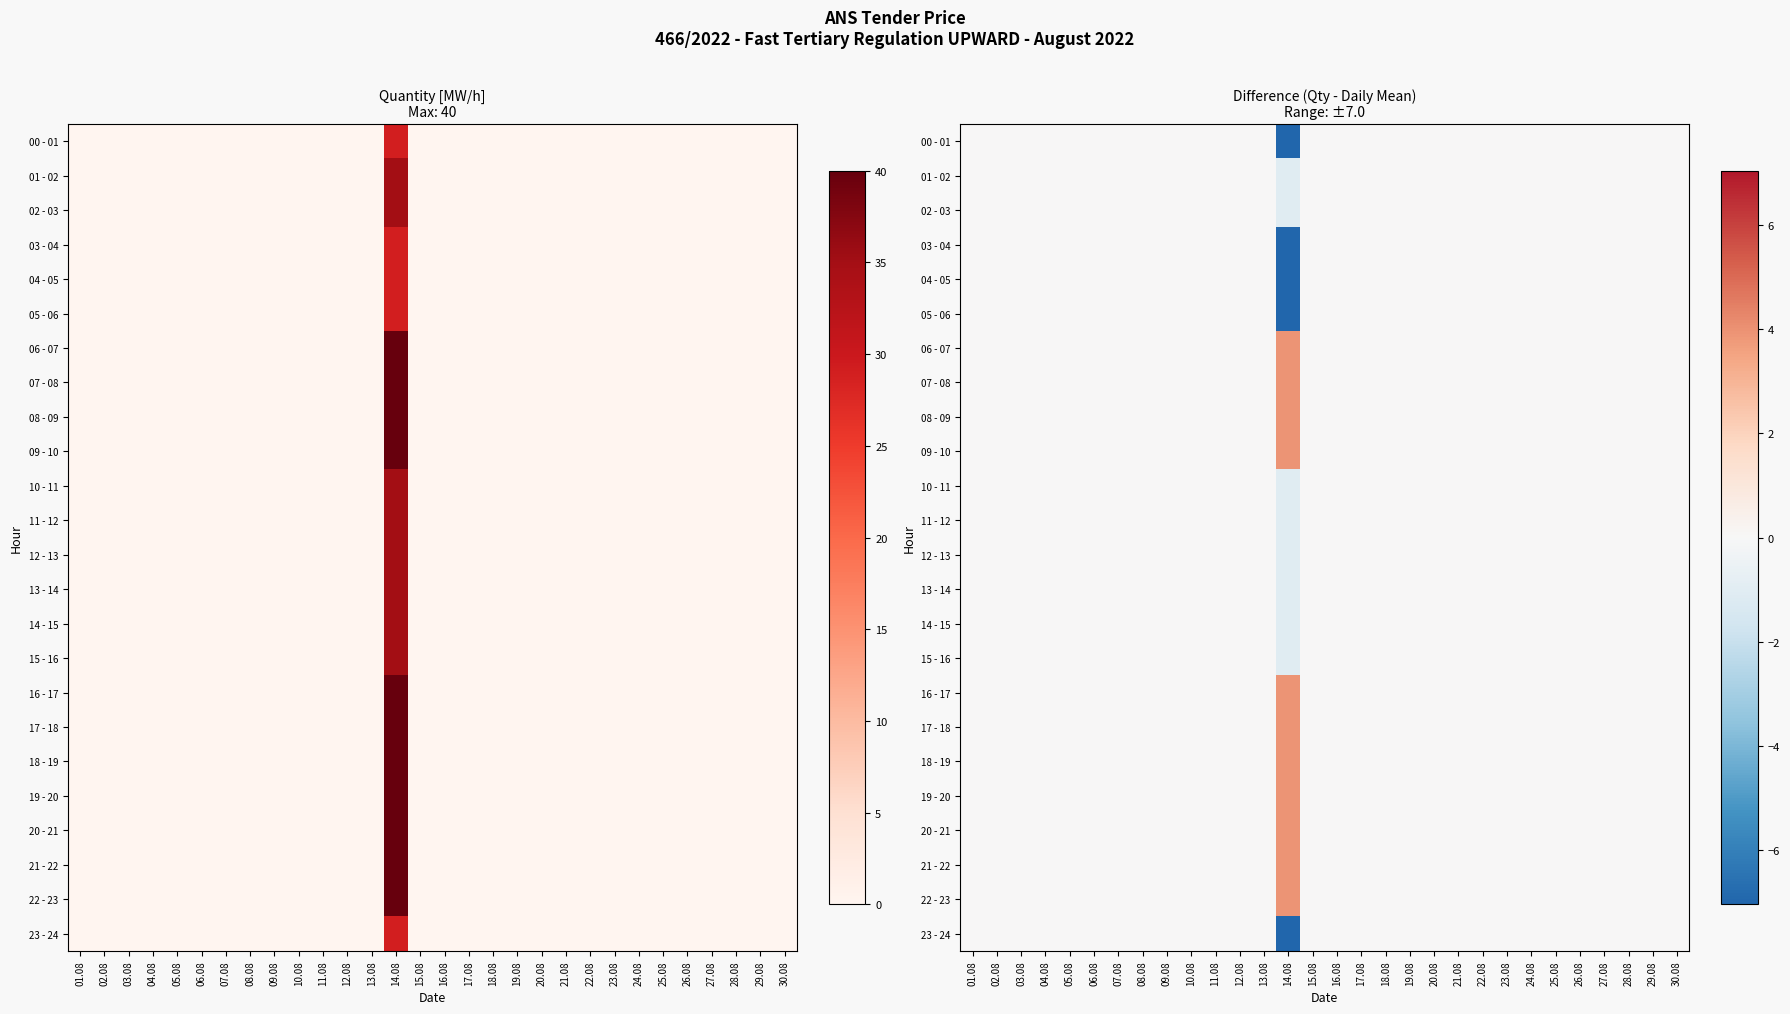

Count the number of categories in the chart.

30